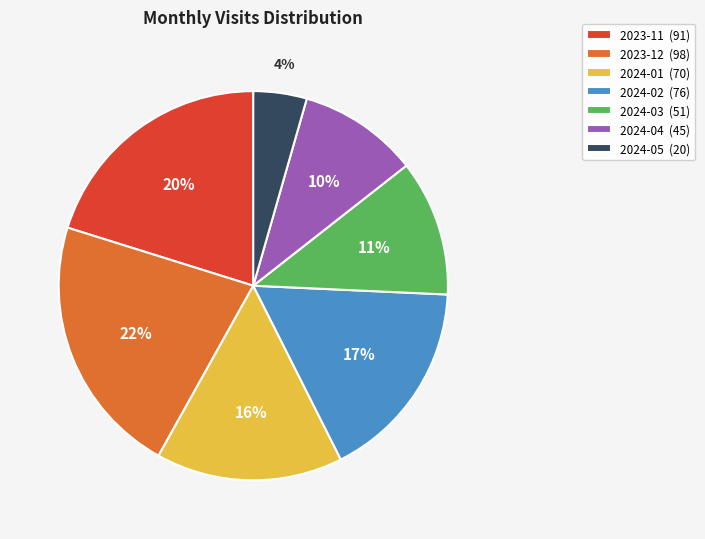

Is the sum of 2024-03 (51) and 2024-05 (20) greater than half?

No